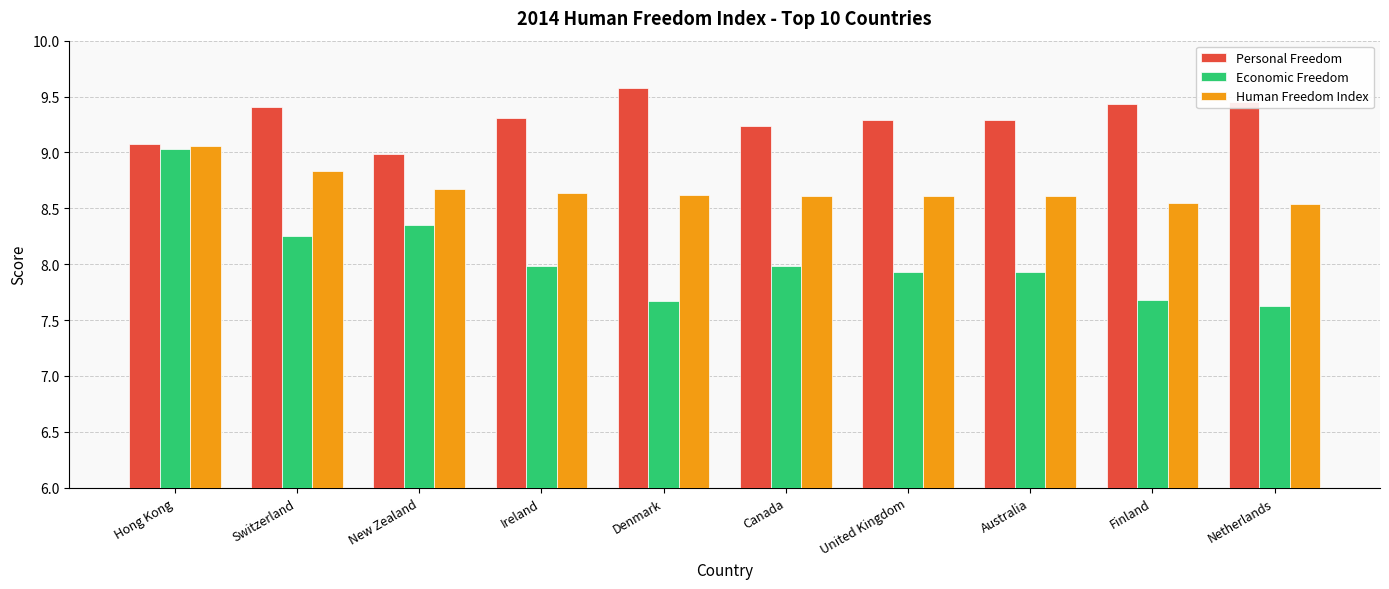

What is the difference between the second highest and minimum values in the Human Freedom Index series?

0.3